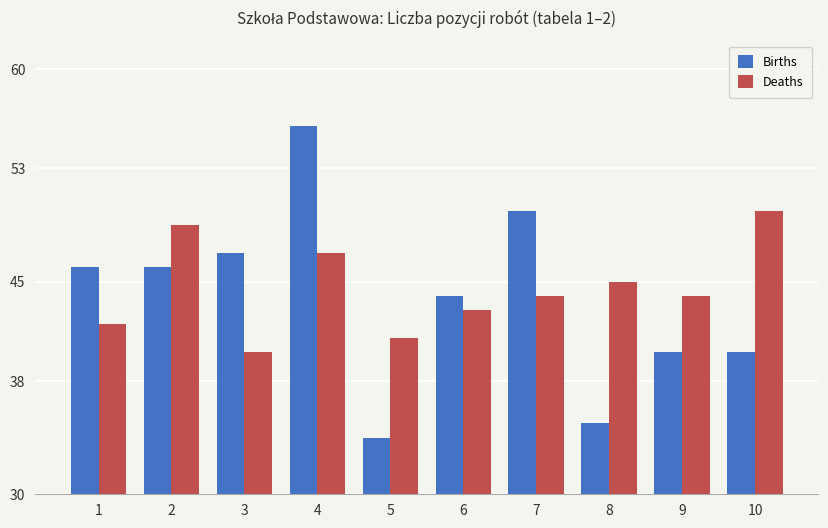

List the series in order of their peak value, lowest first.

Deaths, Births